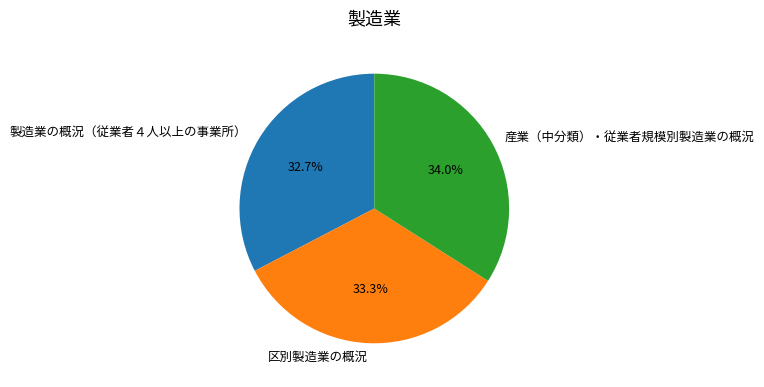

How many segments does this pie chart have?

3